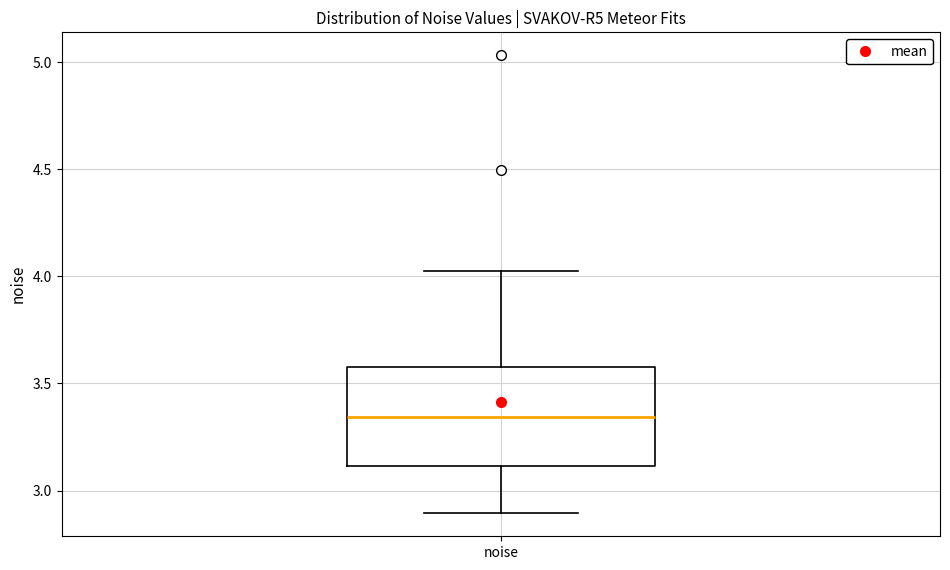

Transcribe this box plot: give where the median line is, the range the box spans, and where the two whiskers end, as read against the y-axis. The values are not printed on the chart, so give them approximately, as read against the axis.

median 3.35, box 3.10 to 3.60, whiskers 2.90 to 4.05